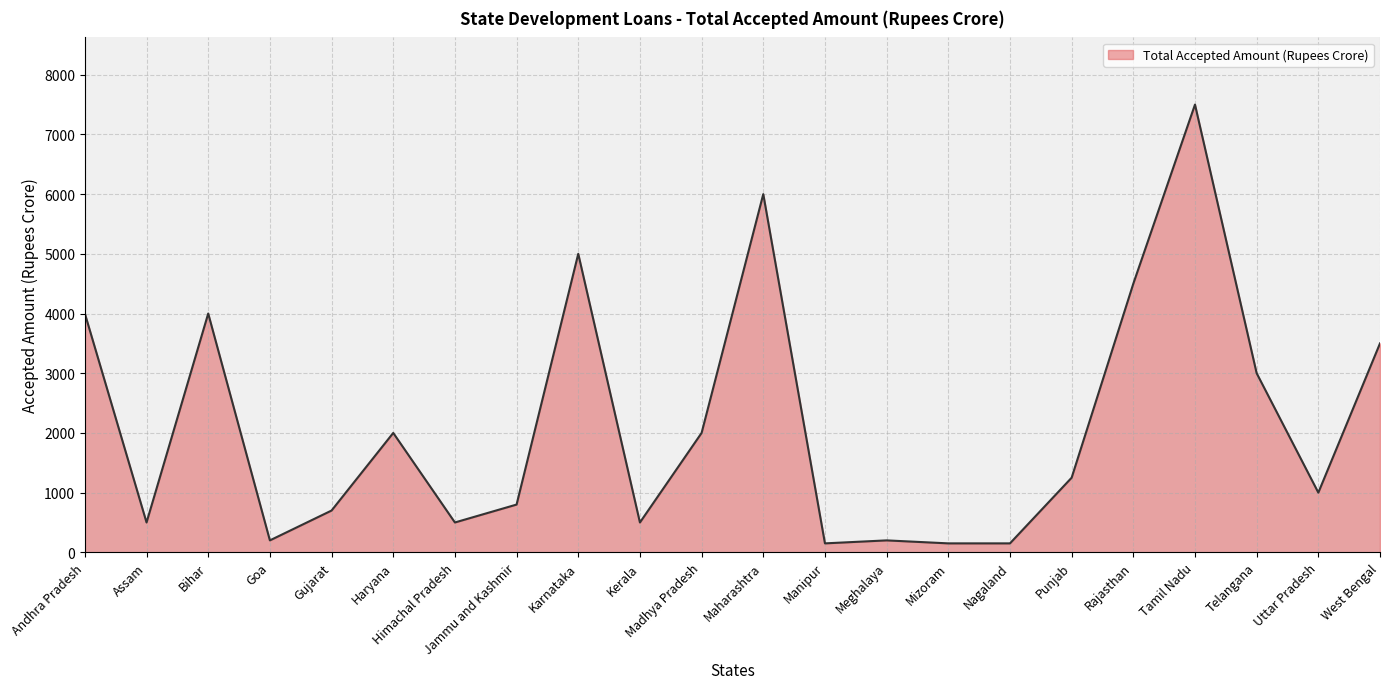

What is the sum of all values?

47600